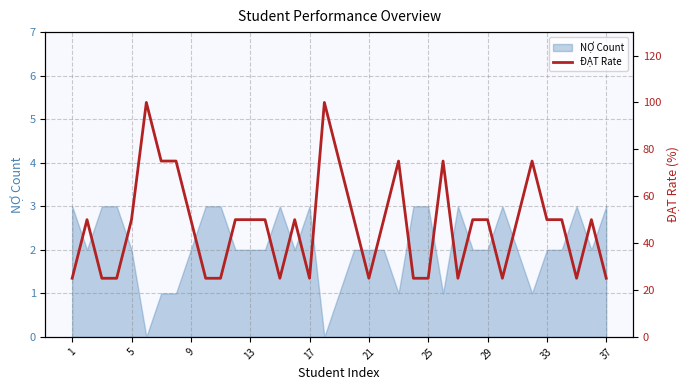

What is the value of the 28th point from the left?

50